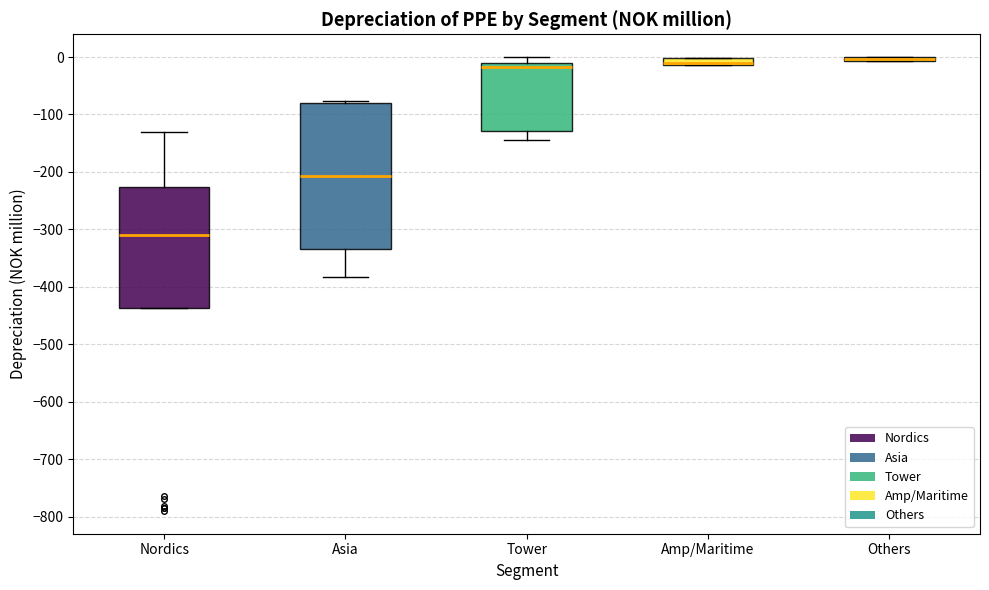

Which box is the tallest, from its lower edge to its upper edge?

Asia